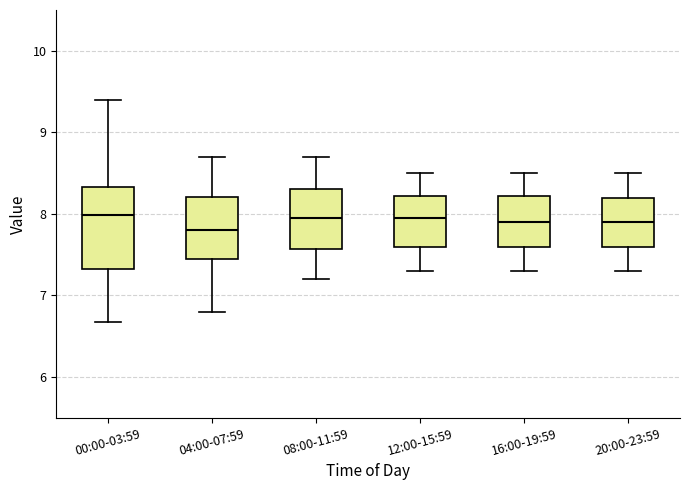

Comparing the boxes themselves (not the whiskers), which one is the tallest?

00:00-03:59